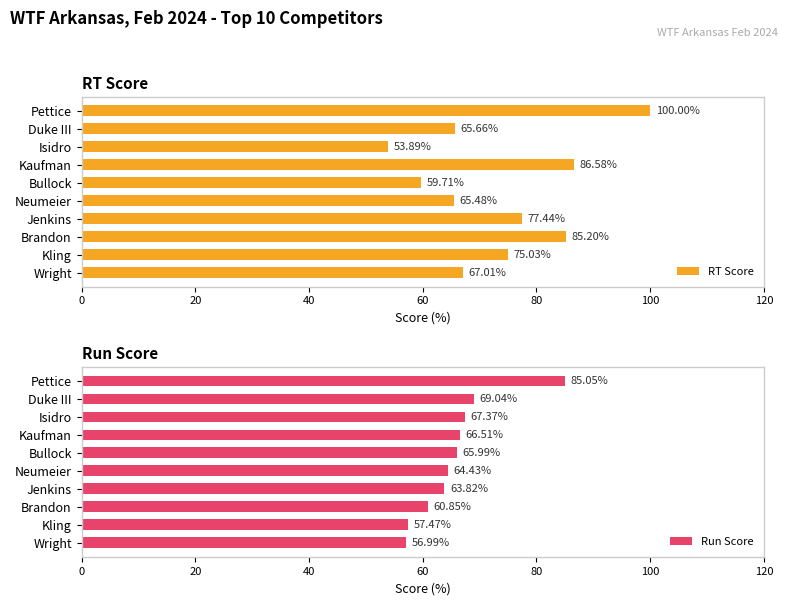

At which label is RT Score closest to 76?

Kling